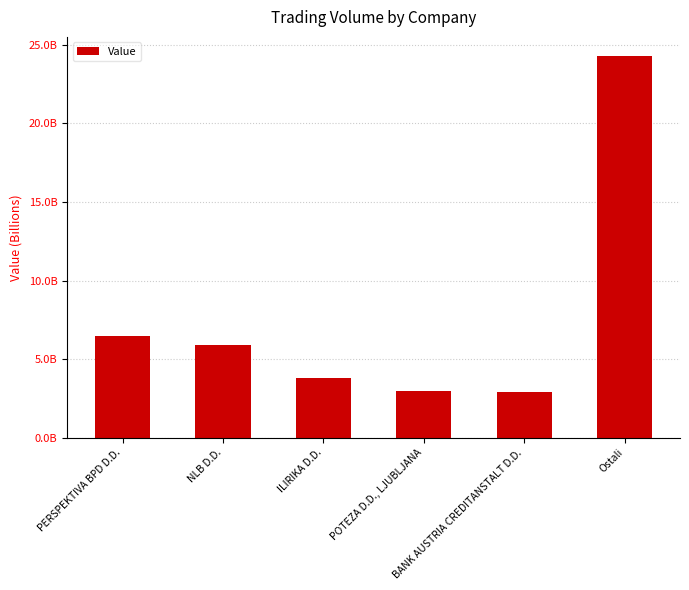

Is it true that the value at NLB D.D. is 2601955157.4?

False